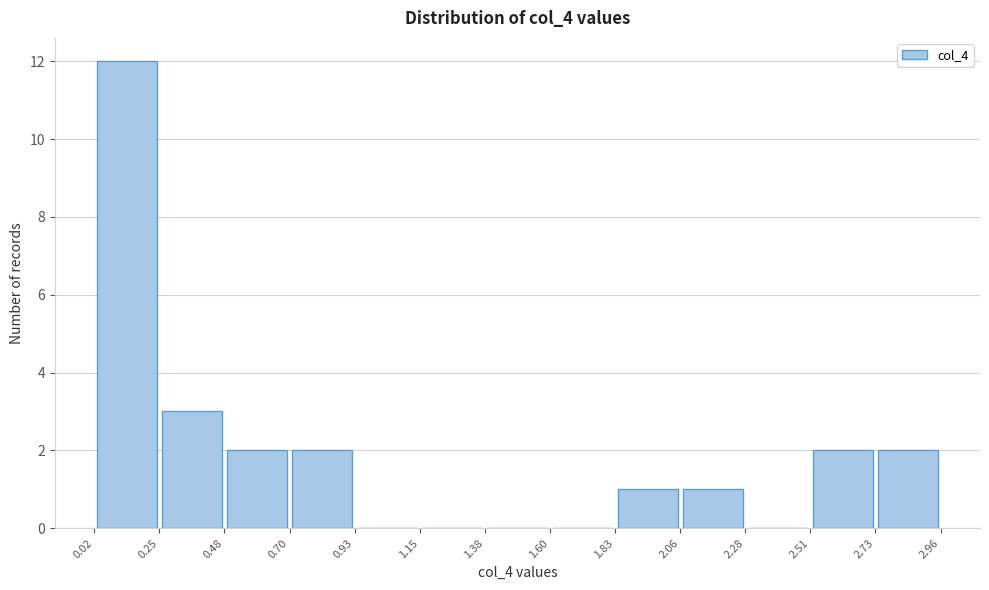

How tall is the bar that spans 0.25 to 0.48 on the x-axis? The values are not printed on the chart, so give them approximately, as read against the axis.

3